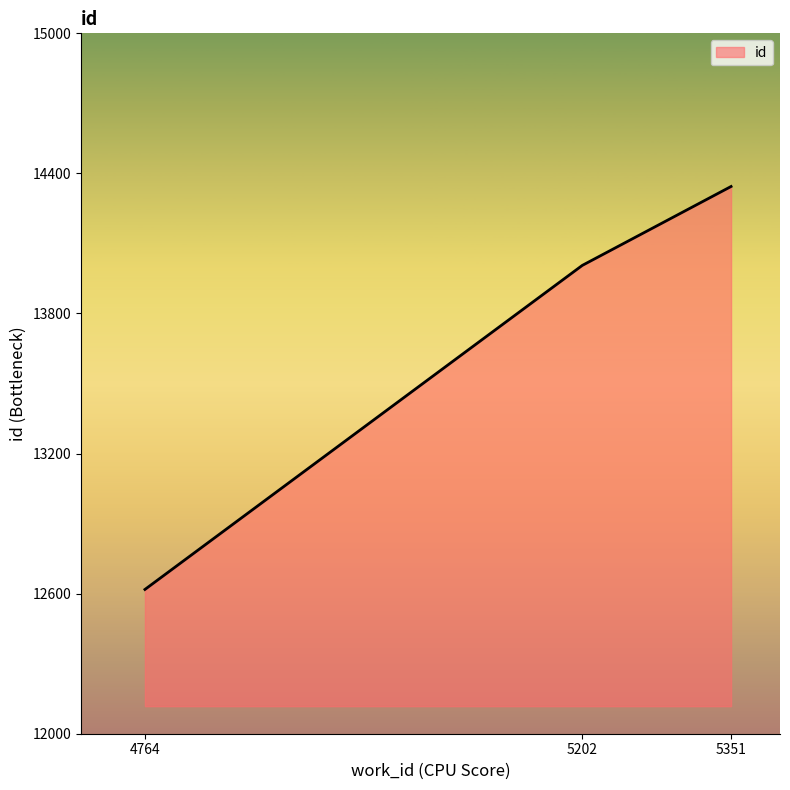

Approximately how many times larger is the value at 5202 compared to 4764?

1.1